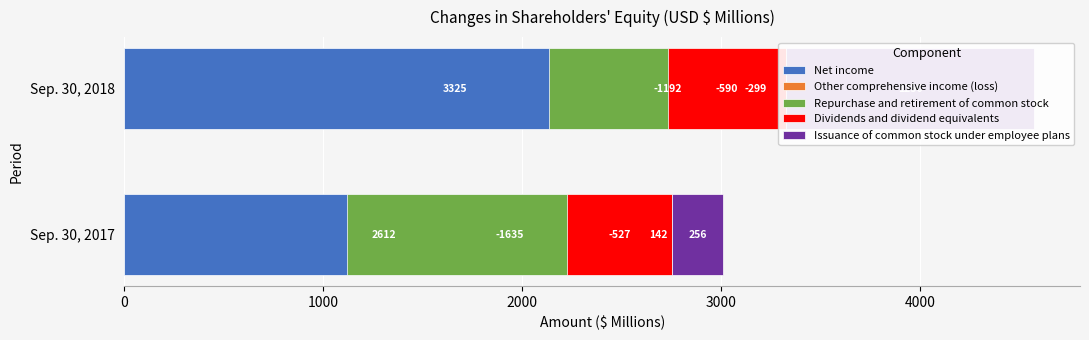

Which series has the largest total across all categories?

Net income